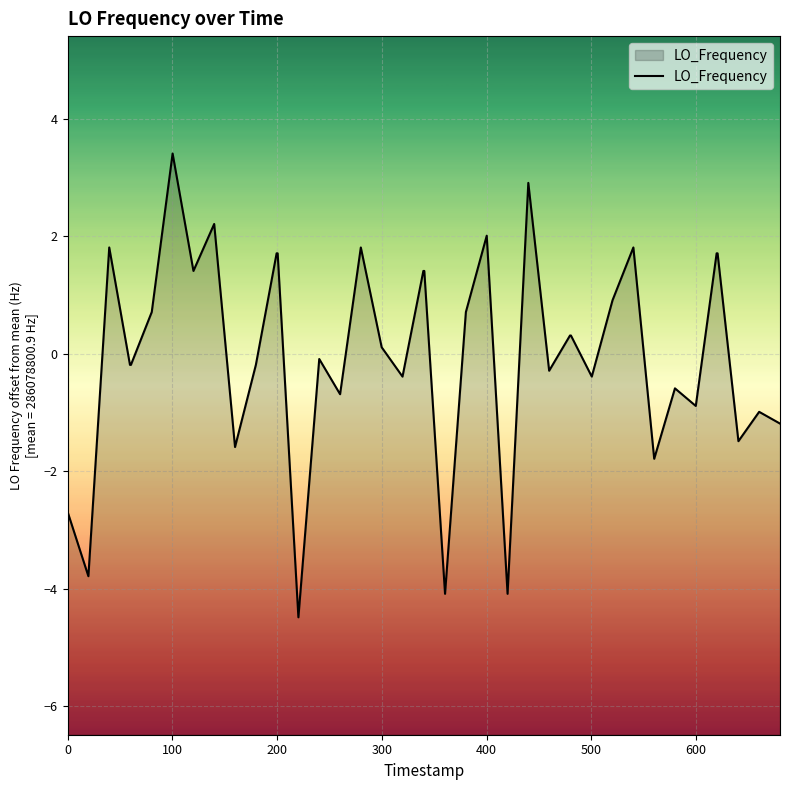

How many series are shown in this chart?

1